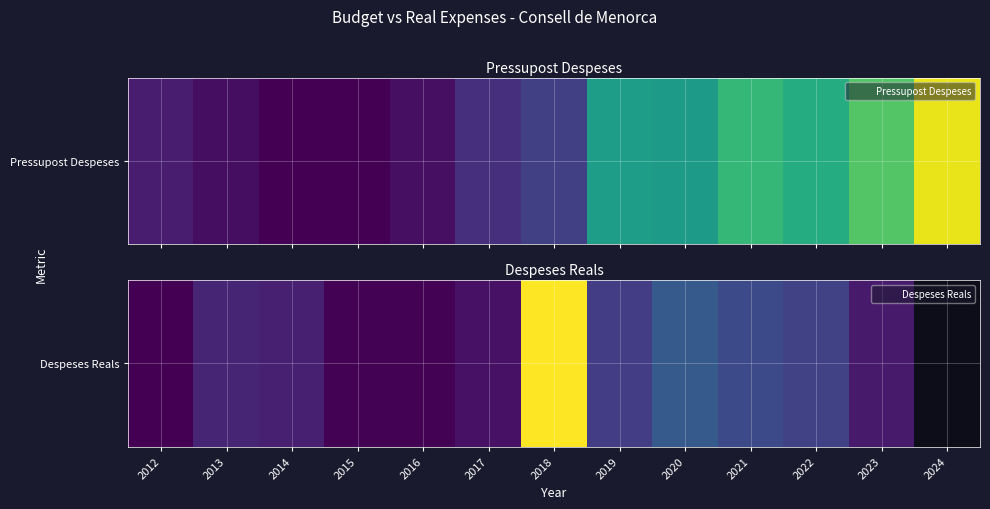

What is the change in value from 2018 to 2020?

-5604624.0